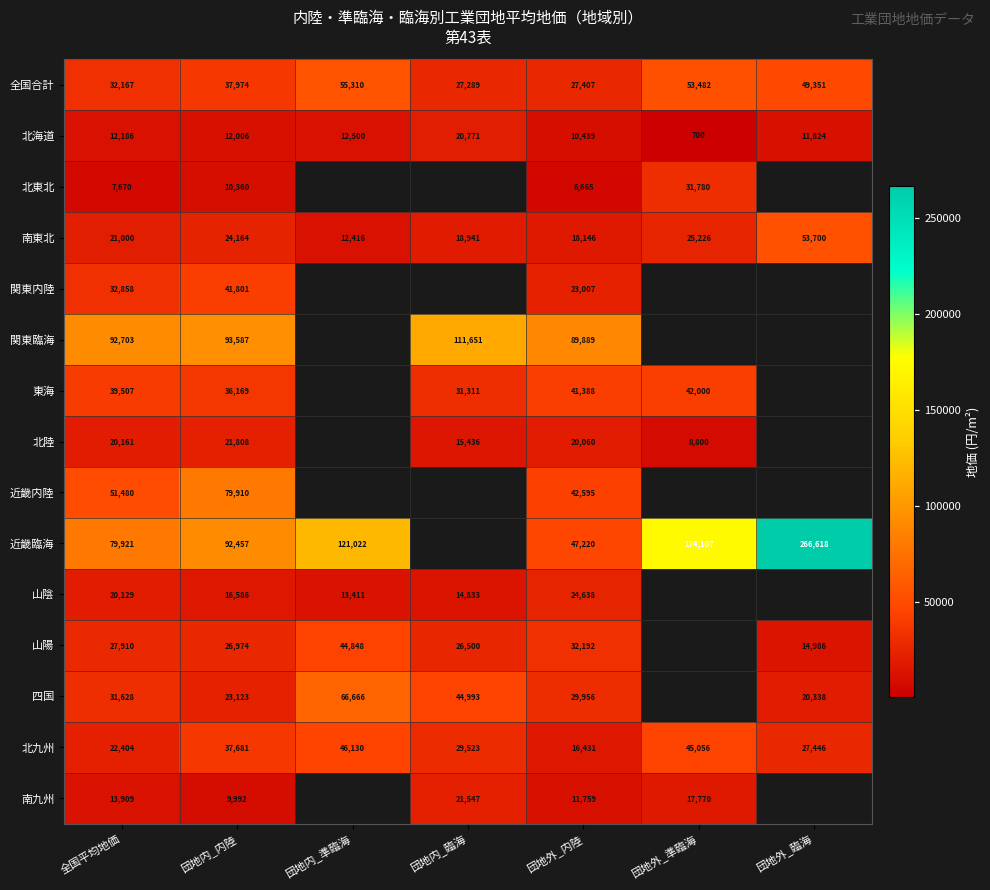

What is the difference between the 北九州 values at 団地内_内陸 and 団地内_臨海?

8158